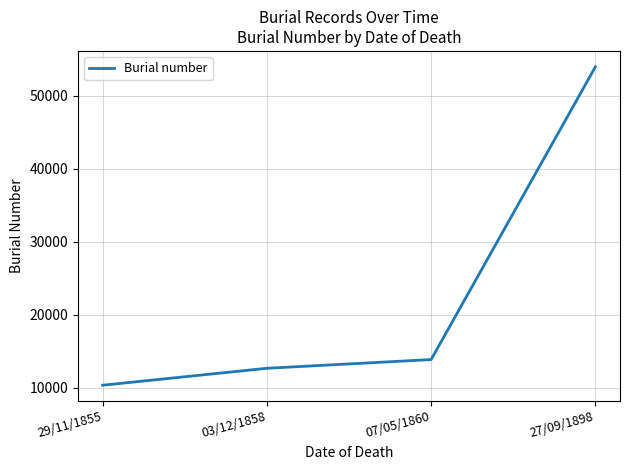

What is the change in value from 03/12/1858 to 27/09/1898?

+41274